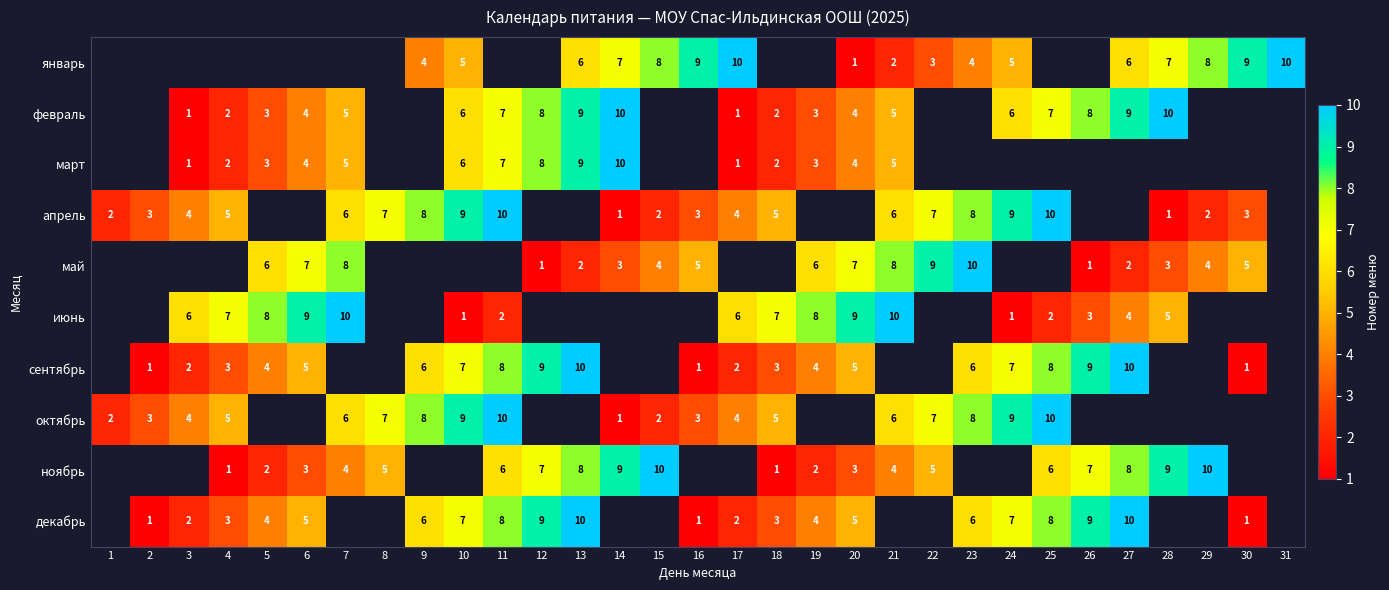

True or false: апрель has a value of 5 at 4.

True